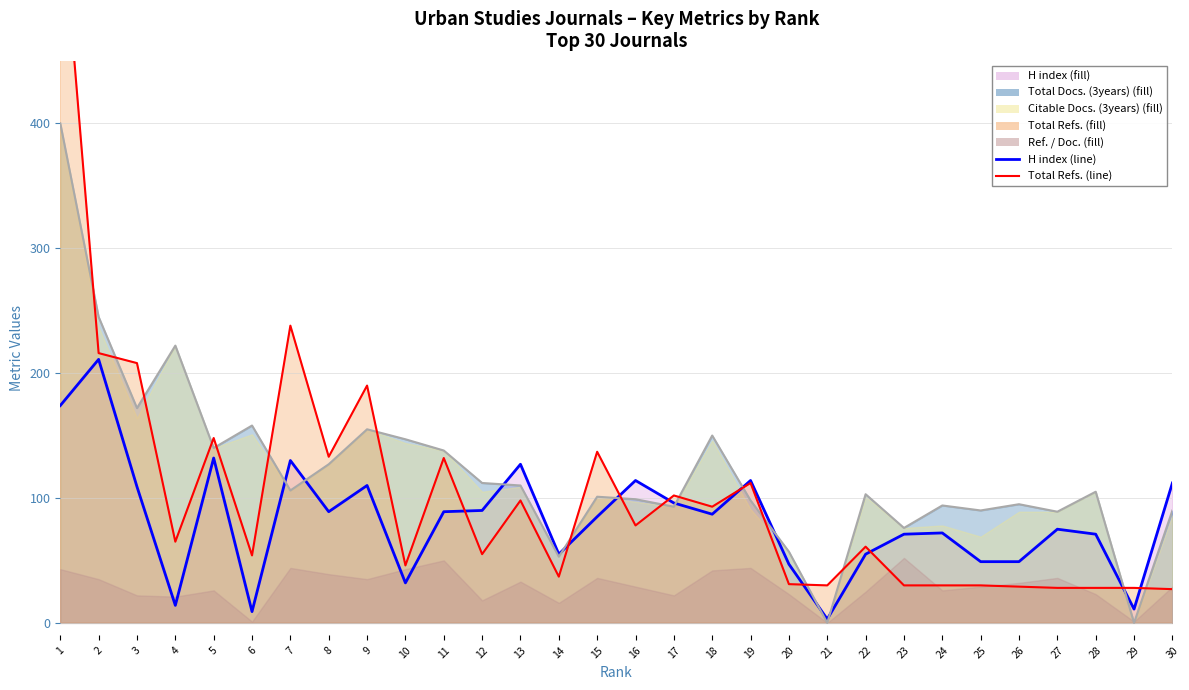

What is the sum of the Total Docs. (3years) values at 8 and 20?

184